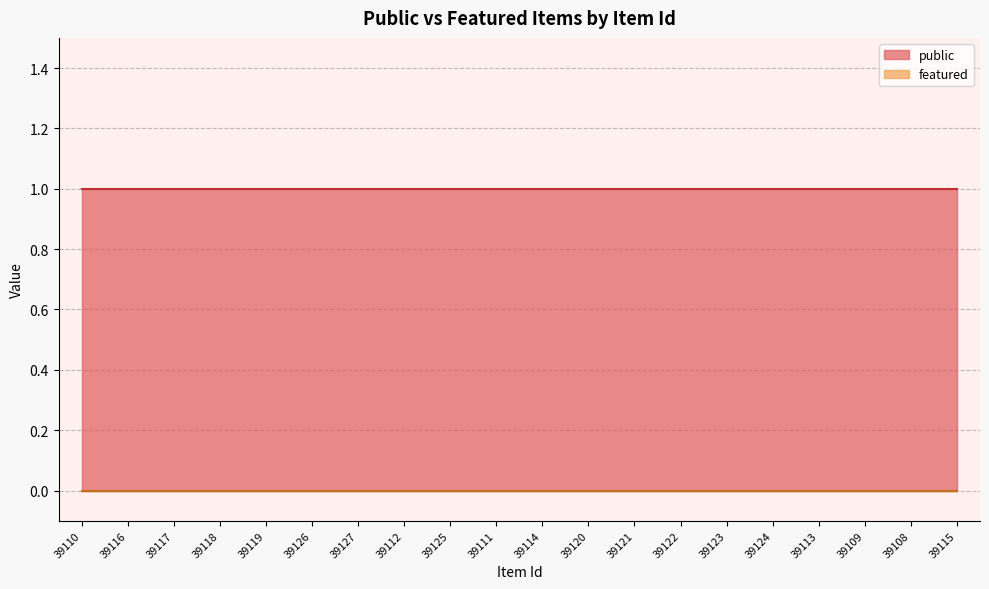

What are all the series names shown in the legend?

public, featured